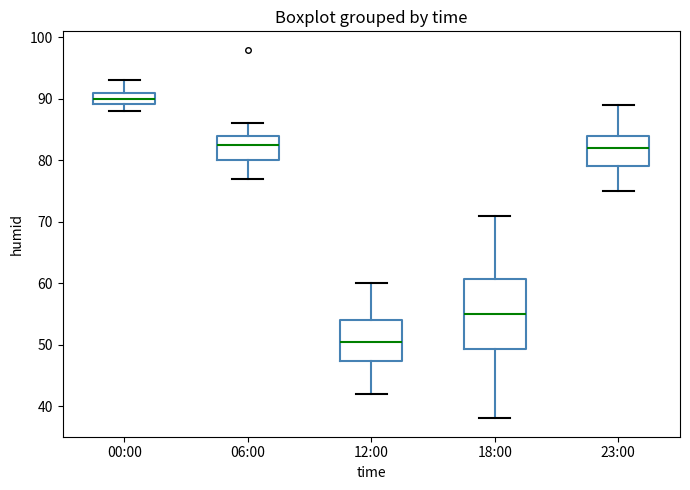

Reading left to right, read every box against the y-axis: the position of its median line, the range the box covers, and the ends of its whiskers. The values are not printed on the chart, so give them approximately, as read against the axis.

00:00: median 90, box 89 to 91, whiskers 88 to 93
06:00: median 83, box 80 to 84, whiskers 77 to 86
12:00: median 51, box 47 to 54, whiskers 42 to 60
18:00: median 55, box 49 to 61, whiskers 38 to 71
23:00: median 82, box 79 to 84, whiskers 75 to 89